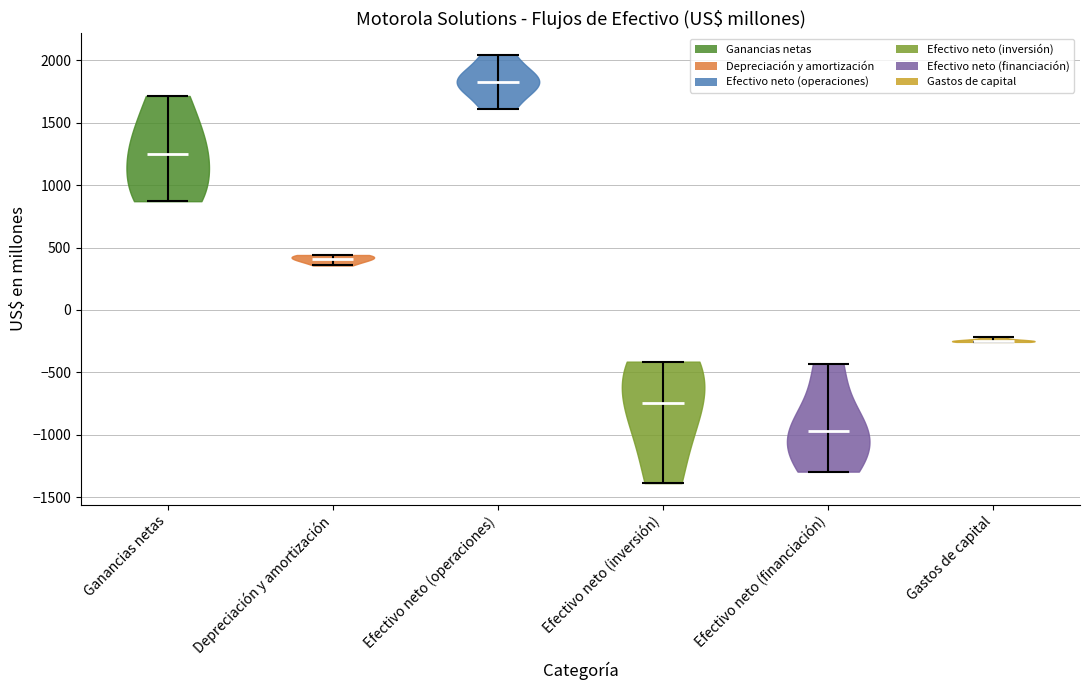

What is the lowest point the violin for Depreciación y amortización reaches on the y-axis? The values are not printed on the chart, so give them approximately, as read against the axis.

350